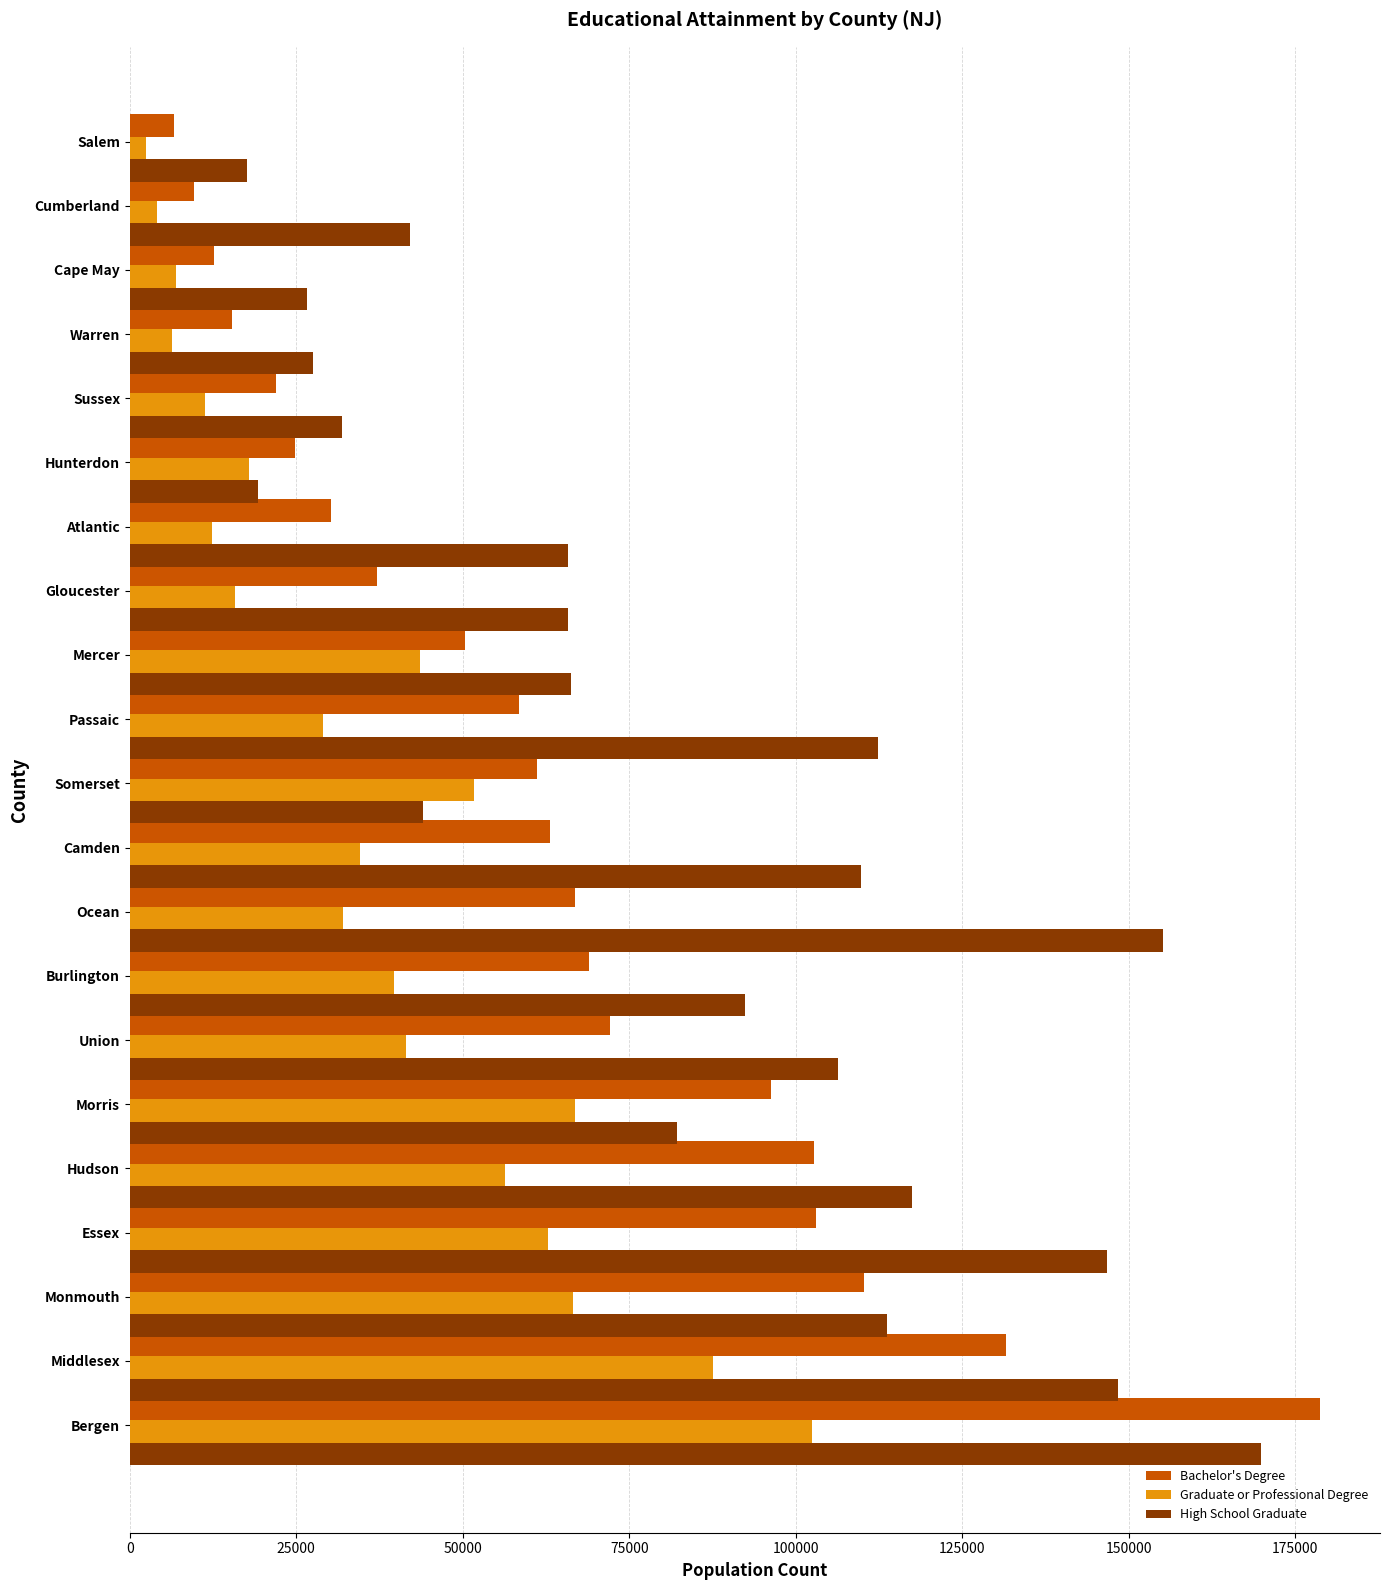

Which series has the largest range (max minus min)?

Bachelor's Degree